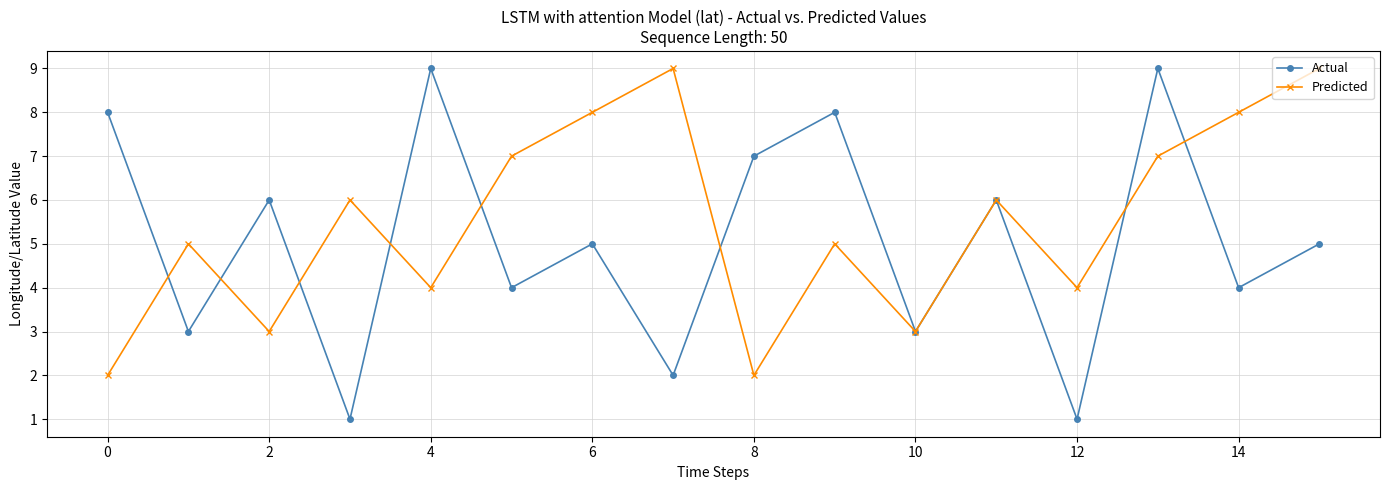

How many lines are shown in the chart?

2